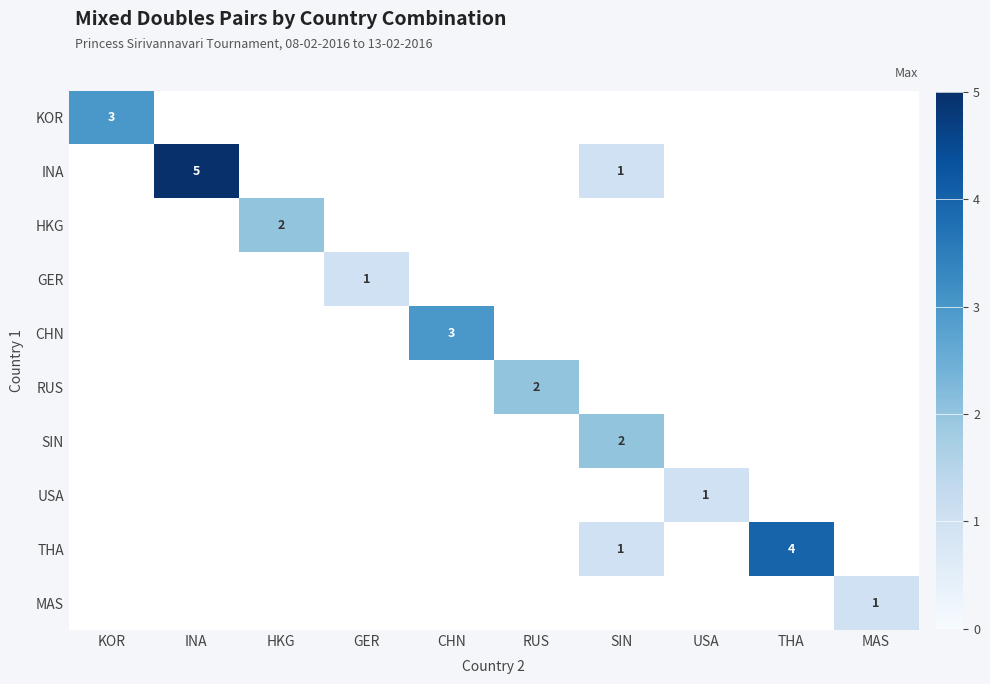

At CHN, list the series in order from smallest to largest.

KOR, INA, HKG, GER, CHN, RUS, SIN, USA, THA, MAS